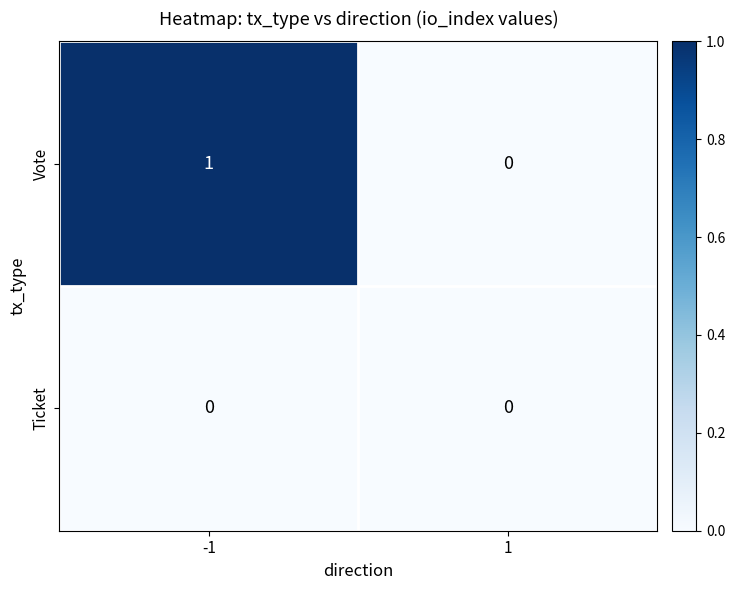

What is the spread (max minus min) of values at -1?

1